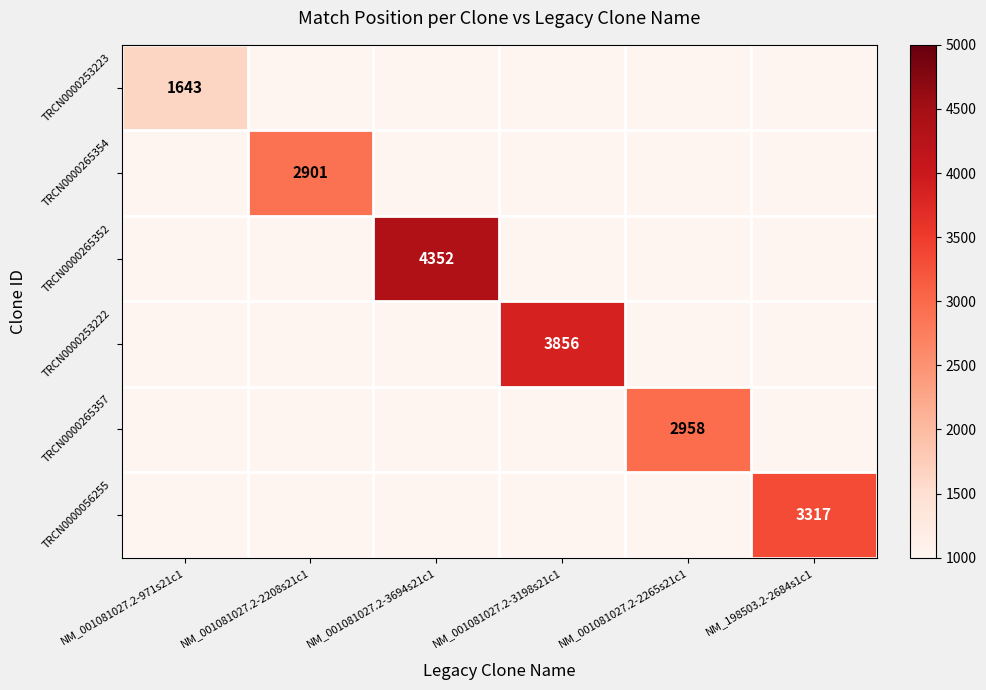

At how many categories does at least one series exceed 799?

6